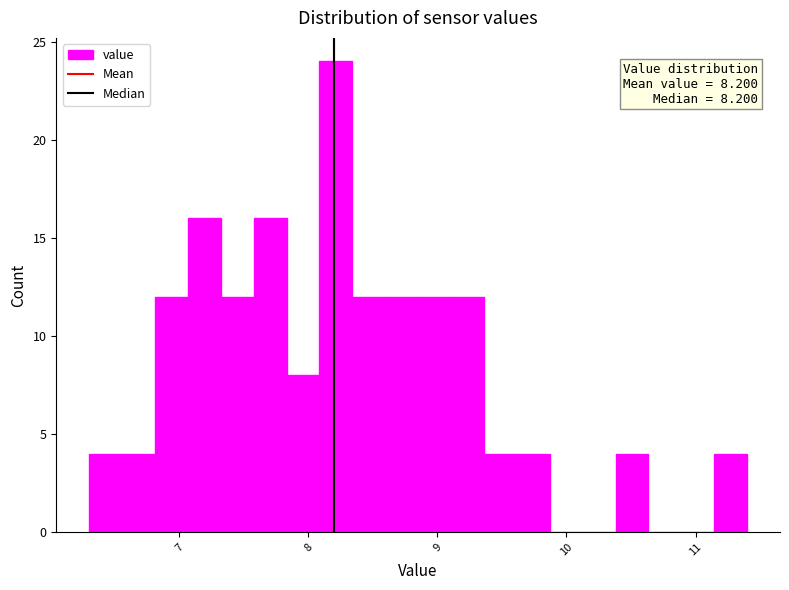

Read against the x-axis, roughly where is the centre of the tallest bar?

8.2